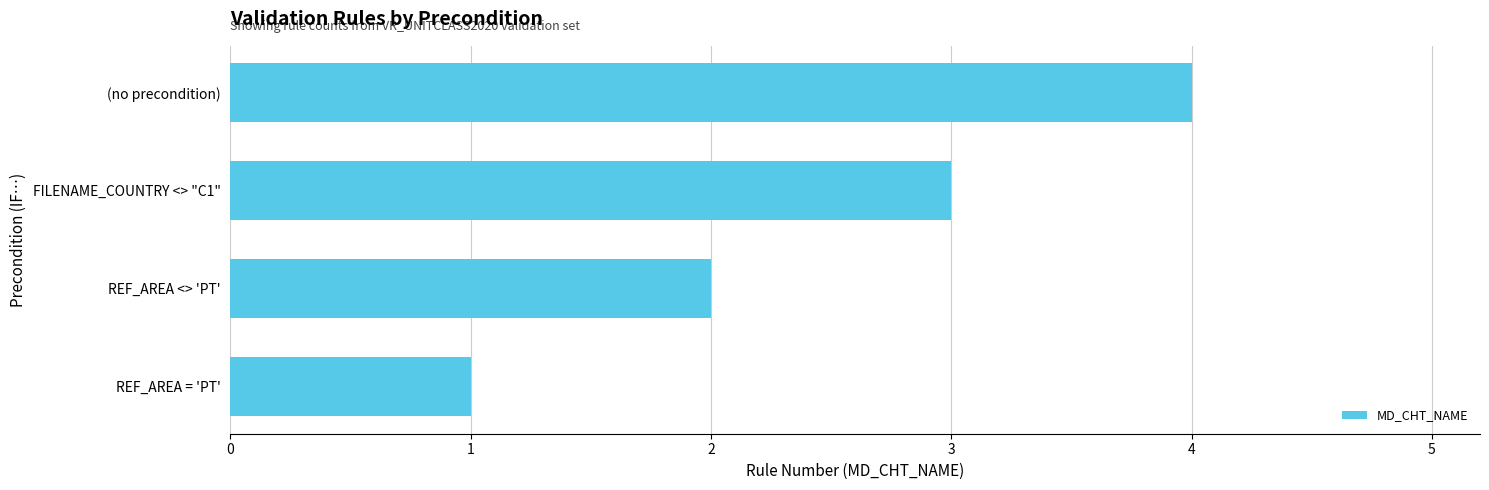

Between (no precondition) and FILENAME_COUNTRY <> "C1", which is larger?

(no precondition)